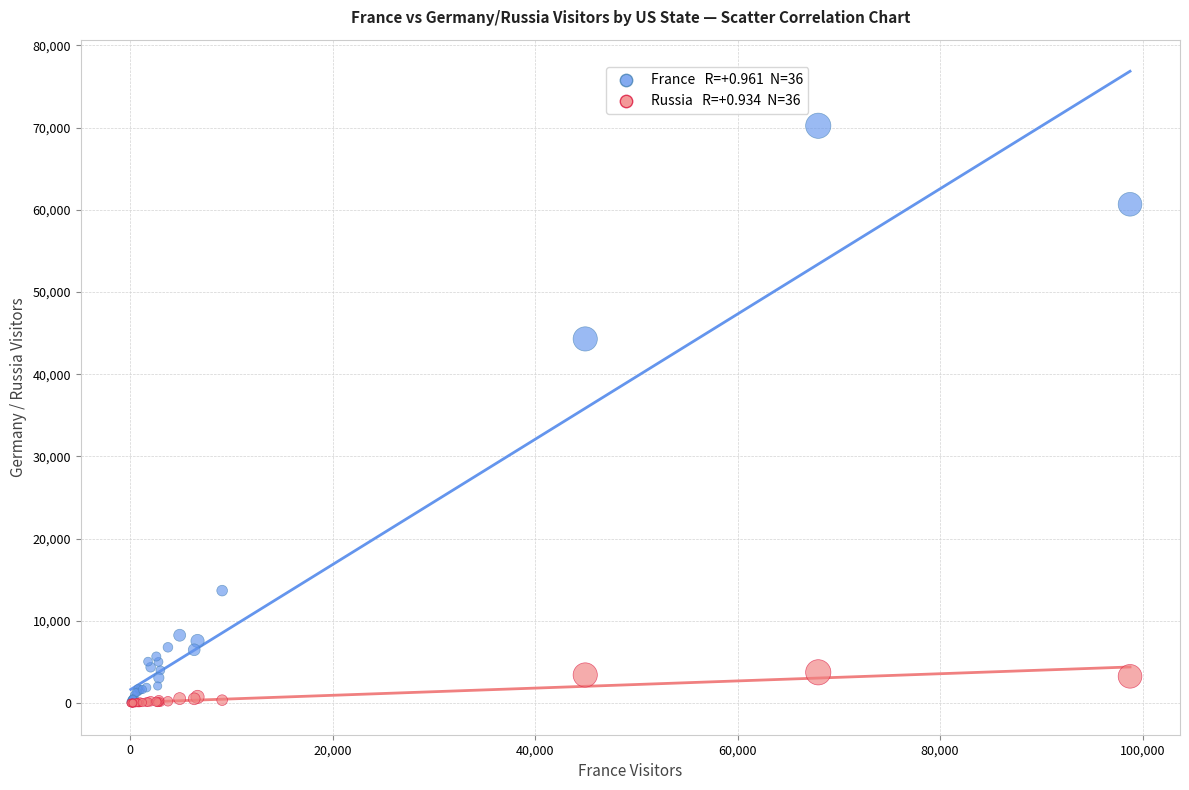

Across all series, what Y value is closest to 35108?

44292